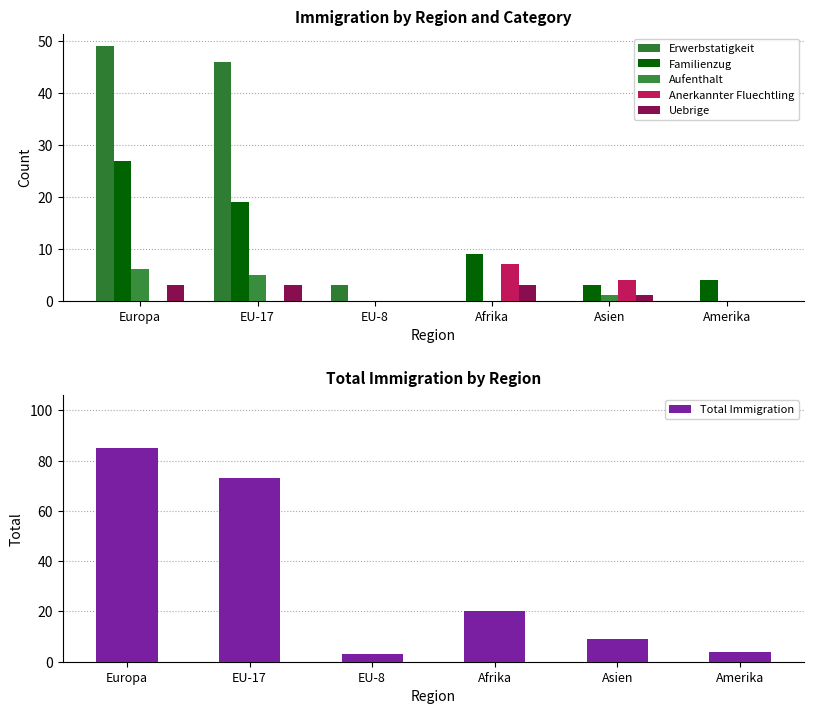

What is the value of the Erwerbstatigkeit bar at the 3rd from the left?

3